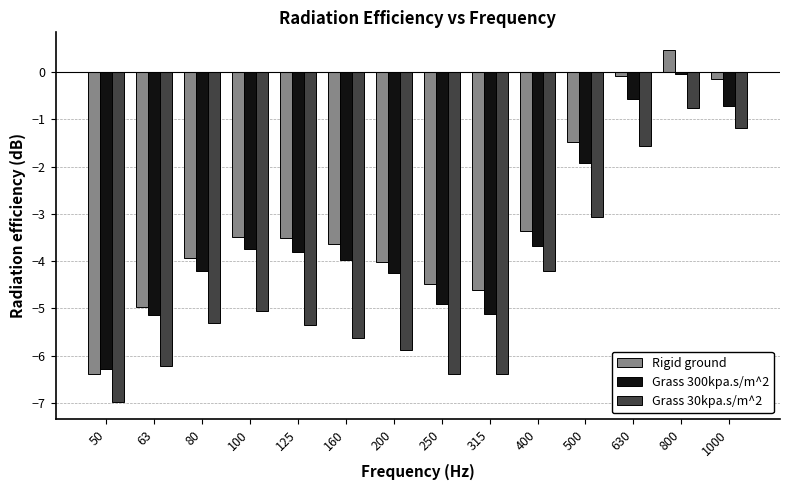

How many groups of bars are there?

14